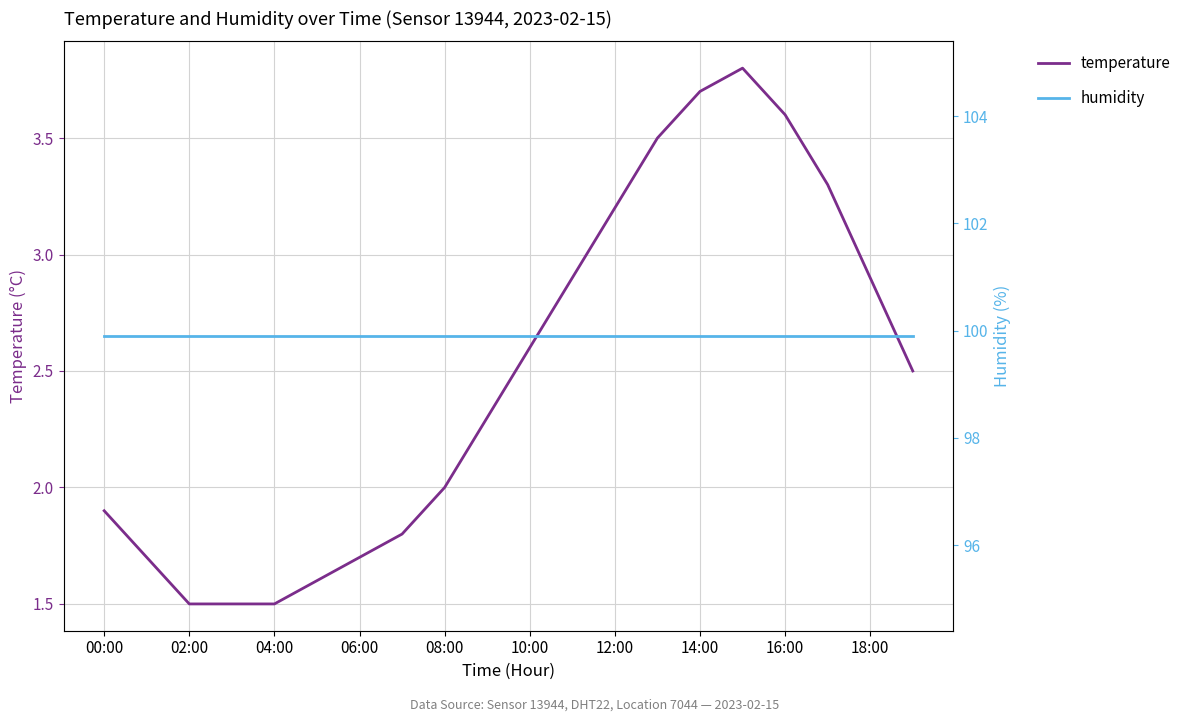

Read the temperature value at 14:00.

3.7